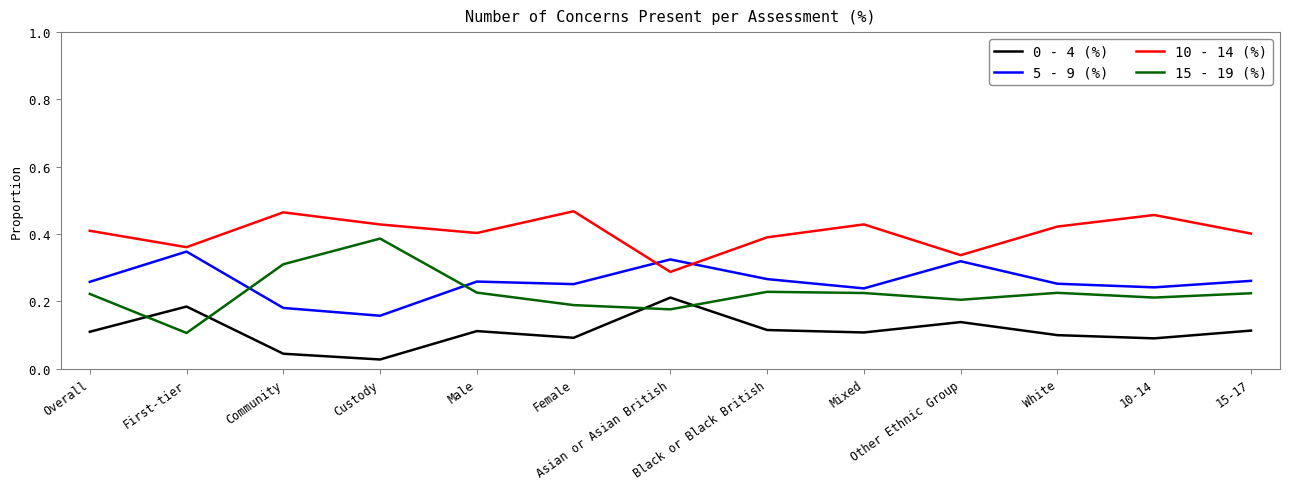

Which category has the lowest value in the 10 - 14 (%) series?

Asian or Asian British